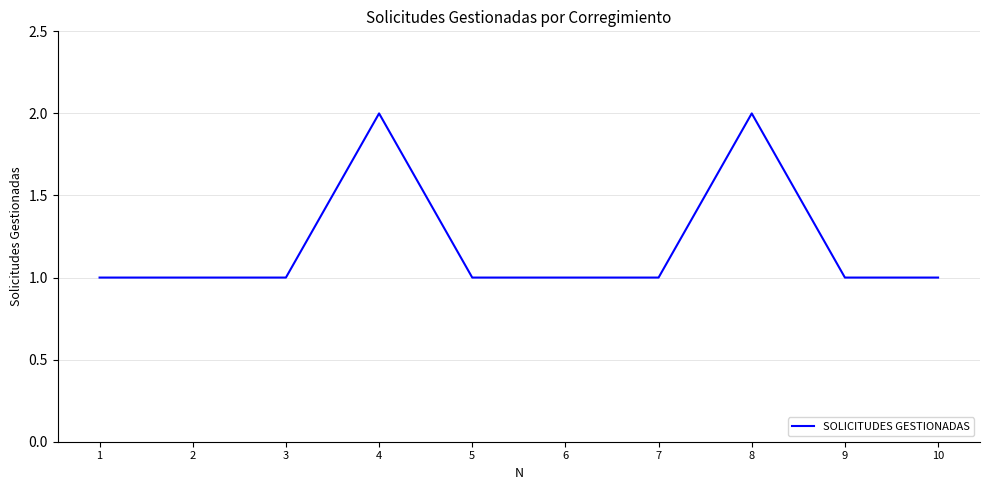

Between 4 and 10, which is larger?

4